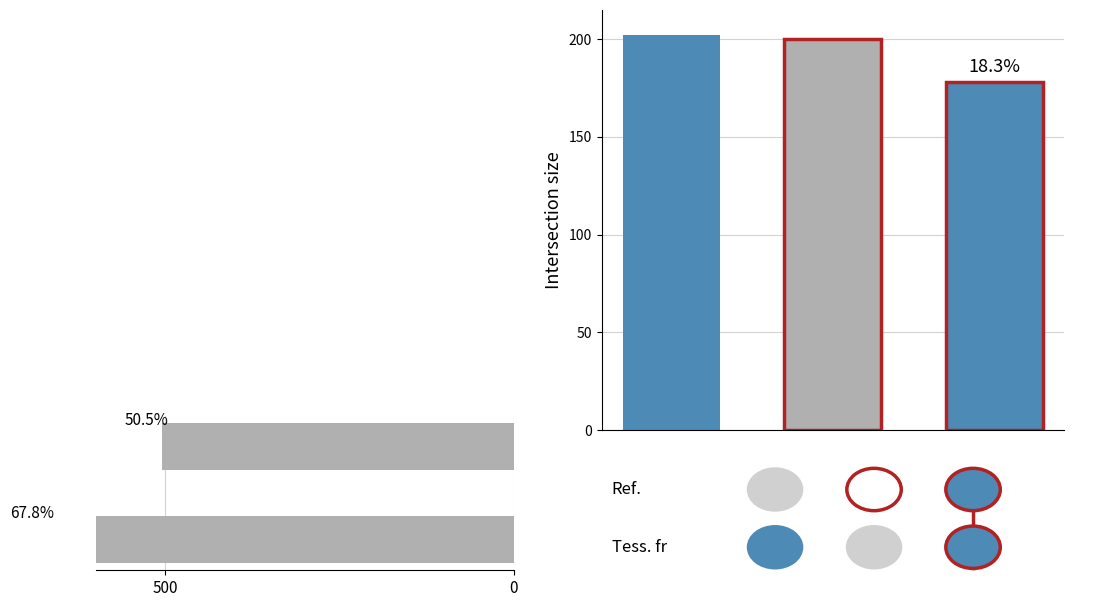

Between 0 and 500, which is larger?

500